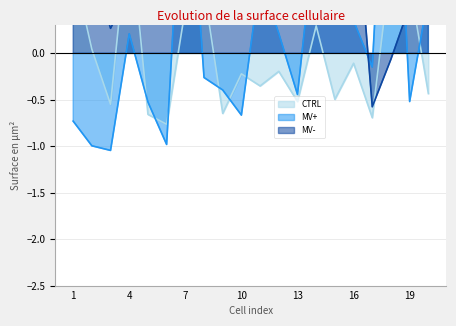

True or false: MV- has a value of 1.0 at 13.

False